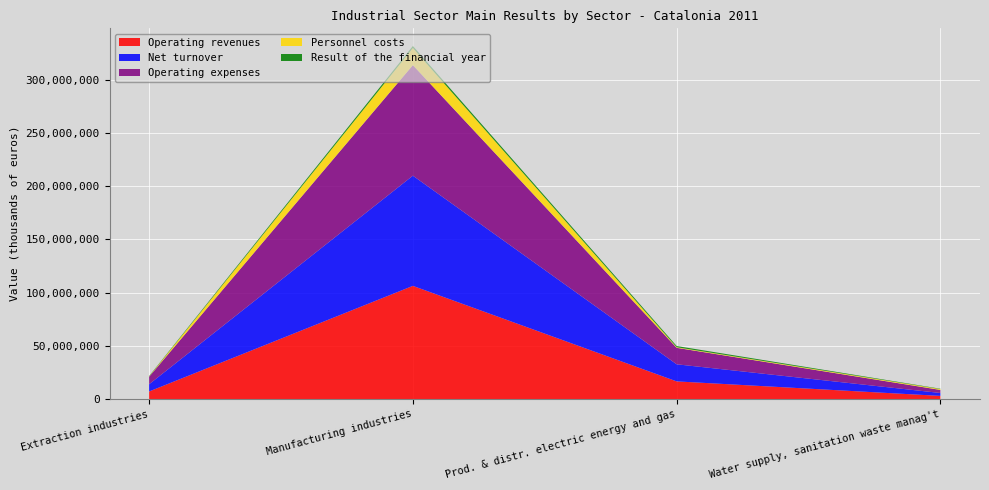

Reading left to right, extract all data points from this chart.

Operating revenues: Extraction industries=7205386	Manufacturing industries=106425389	Prod. & distr. electric energy and gas=16685640	Water supply, sanitation waste manag't=3054723
Net turnover: Extraction industries=6776869	Manufacturing industries=103546201	Prod. & distr. electric energy and gas=16067302	Water supply, sanitation waste manag't=2735161
Operating expenses: Extraction industries=7095318	Manufacturing industries=103855839	Prod. & distr. electric energy and gas=15484129	Water supply, sanitation waste manag't=2866718
Personnel costs: Extraction industries=203992	Manufacturing industries=16129291	Prod. & distr. electric energy and gas=552779	Water supply, sanitation waste manag't=798761
Result of the financial year: Extraction industries=411251	Manufacturing industries=1855589	Prod. & distr. electric energy and gas=1128479	Water supply, sanitation waste manag't=322032